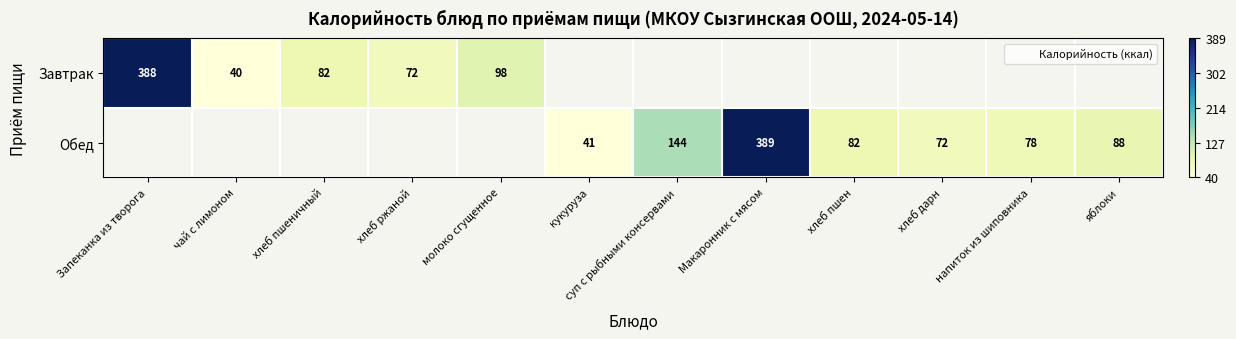

The Завтрак series shows 72.0 at хлеб ржаной. True or false?

True